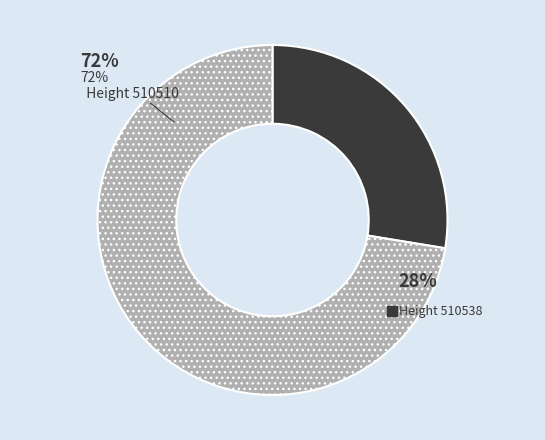

Which slice represents more than half of the pie?

510510